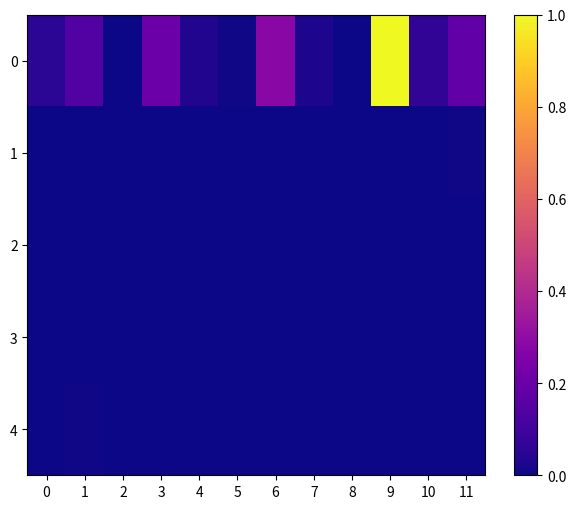

Reading right to left, transcribe all the data shown in this chart.

0: 11=0.2	10=0.1	9=1.0	8=0.0	7=0.0	6=0.3	5=0.0	4=0.0	3=0.2	2=0.0	1=0.1	0=0.1
1: 11=0.0	10=0.0	9=0.0	8=0.0	7=0.0	6=0.0	5=0.0	4=0.0	3=0.0	2=0.0	1=0.0	0=0.0
2: 11=0.0	10=0.0	9=0.0	8=0.0	7=0.0	6=0.0	5=0.0	4=0.0	3=0.0	2=0.0	1=0.0	0=0.0
3: 11=0.0	10=0.0	9=0.0	8=0.0	7=0.0	6=0.0	5=0.0	4=0.0	3=0.0	2=0.0	1=0.0	0=0.0
4: 11=0.0	10=0.0	9=0.0	8=0.0	7=0.0	6=0.0	5=0.0	4=0.0	3=0.0	2=0.0	1=0.0	0=0.0